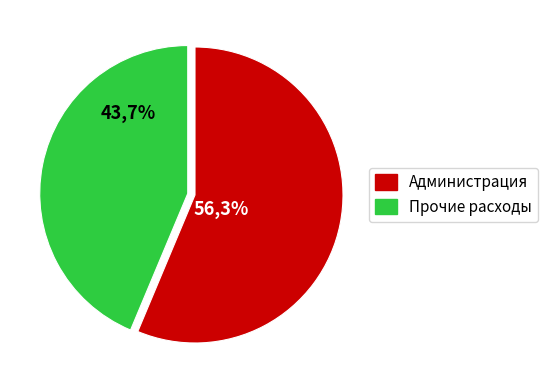

Which category accounts for the majority?

Администрация